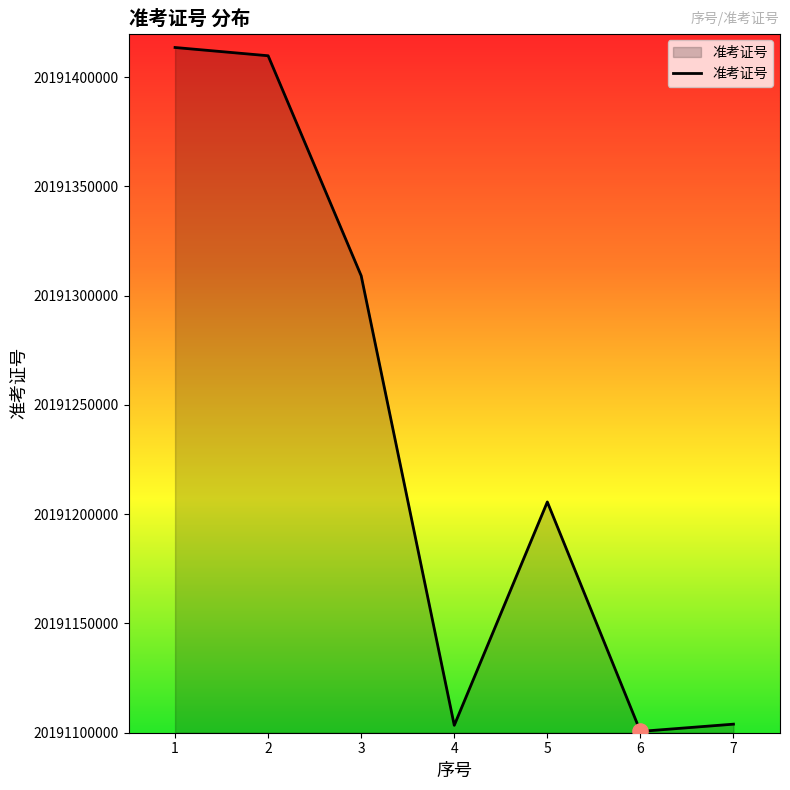

Approximately how many times larger is the value at 5 compared to 3?

1.0